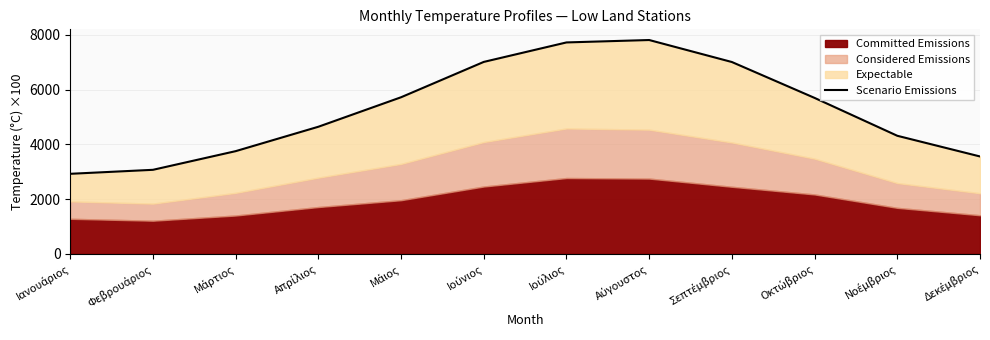

What is the difference between the values at Ιούλιος and Δεκέμβριος?

4168